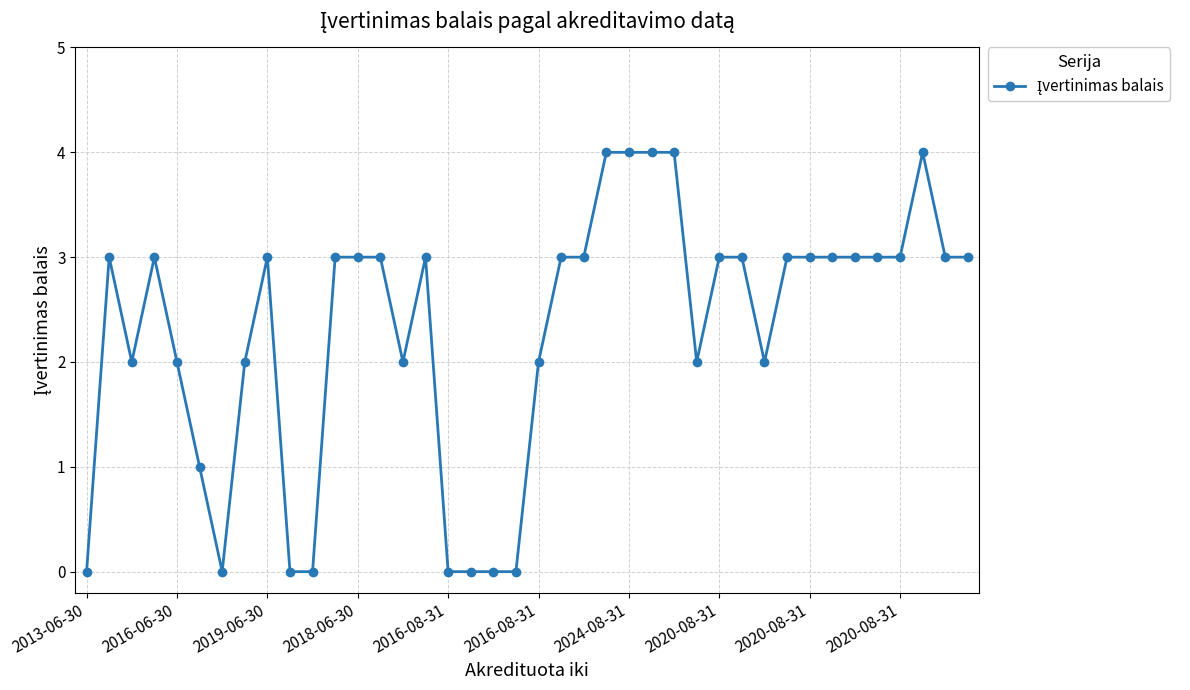

What is the difference between the maximum and second lowest values?

4